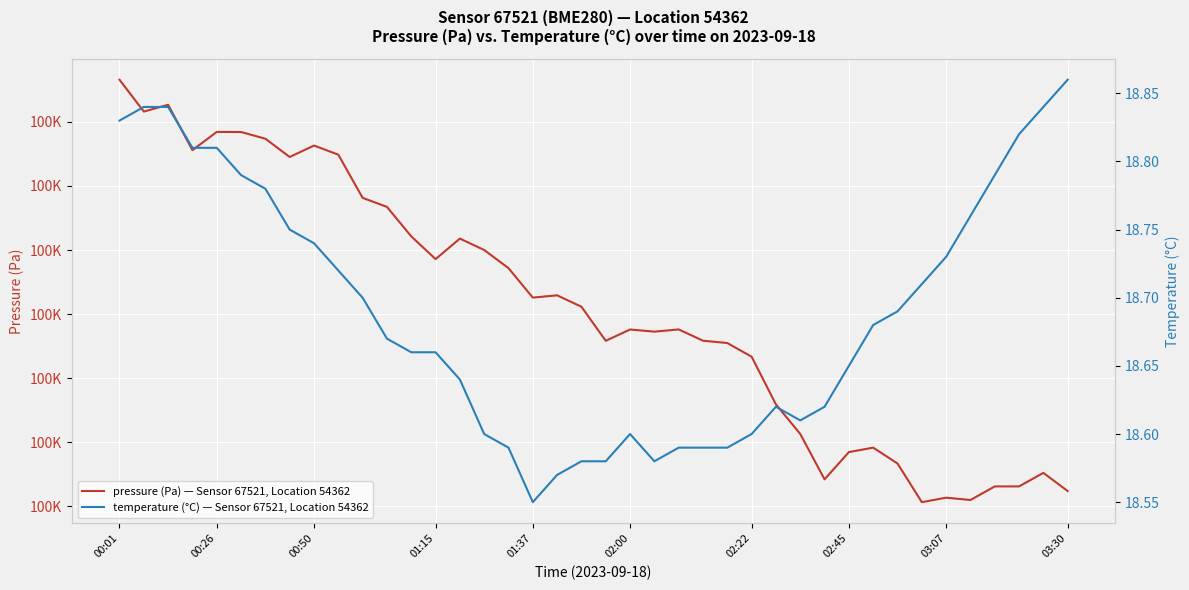

True or false: pressure (Pa) — Sensor 67521, Location 54362 has a value of 176534.9 at 28.

False